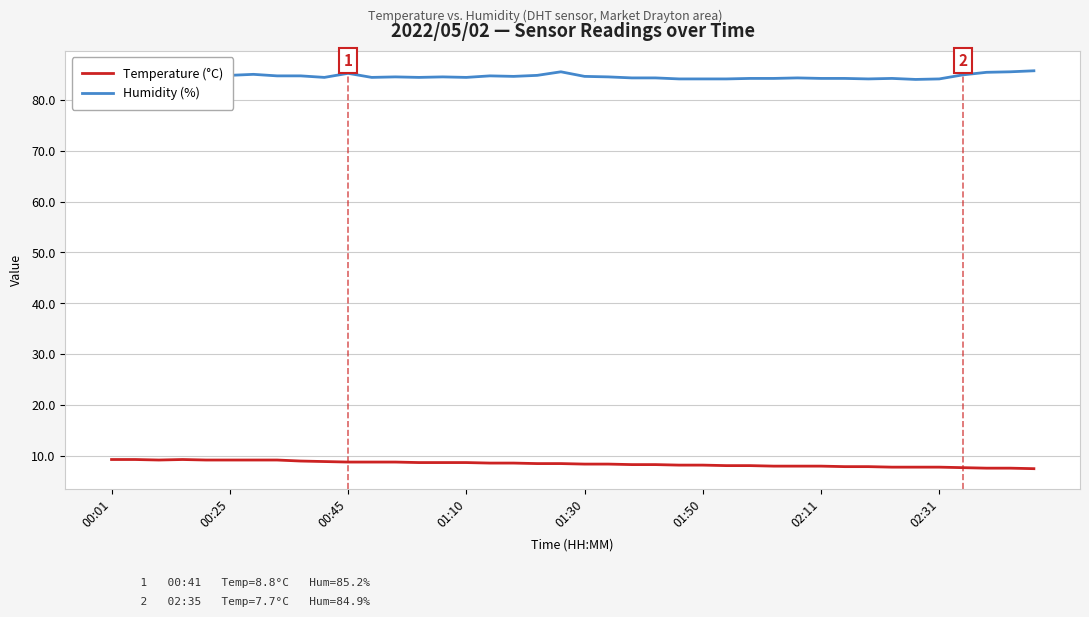

What is the difference between the maximum and minimum values in the Humidity (%) series?

1.7